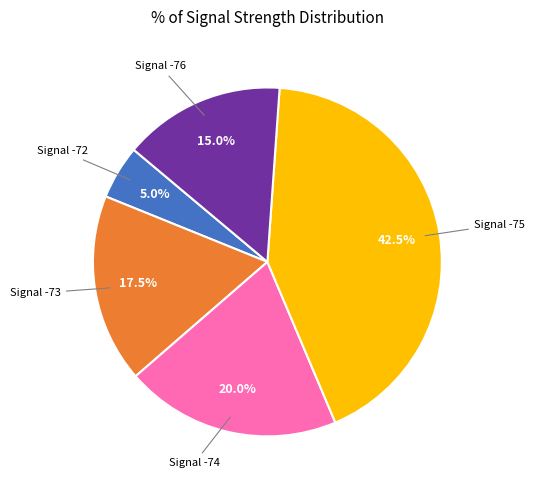

Is there any slice that represents more than half of the pie?

No